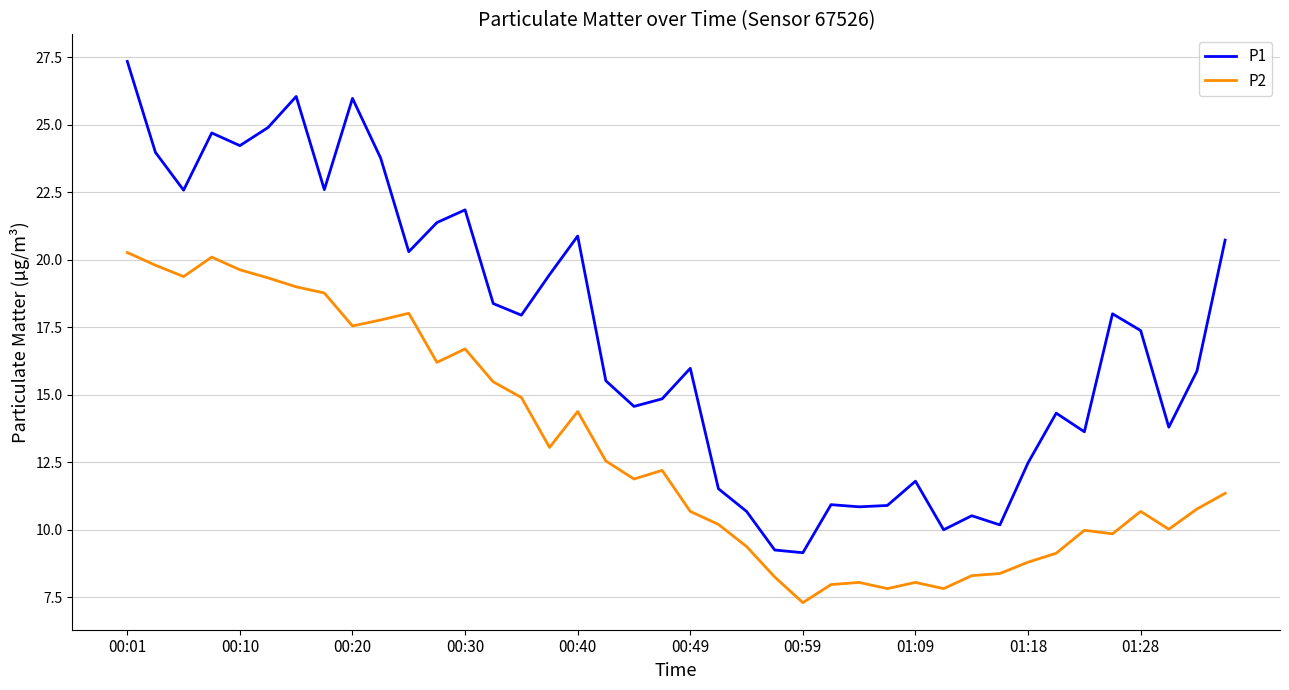

Rank the series by their maximum value, from lowest to highest.

P2, P1